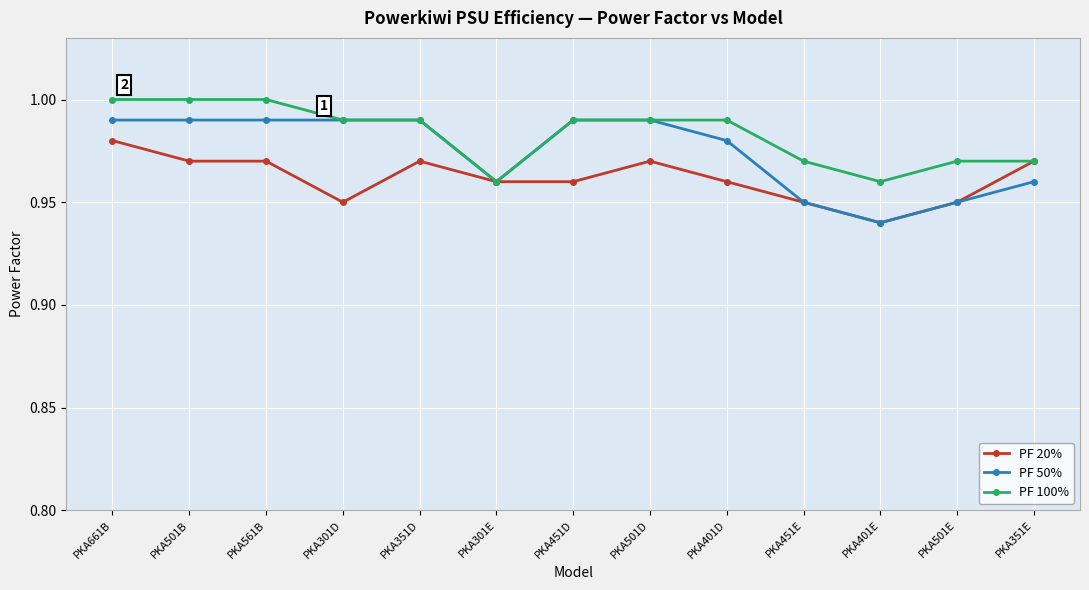

Where is PF 20% nearest to the value 0?

PKA401E